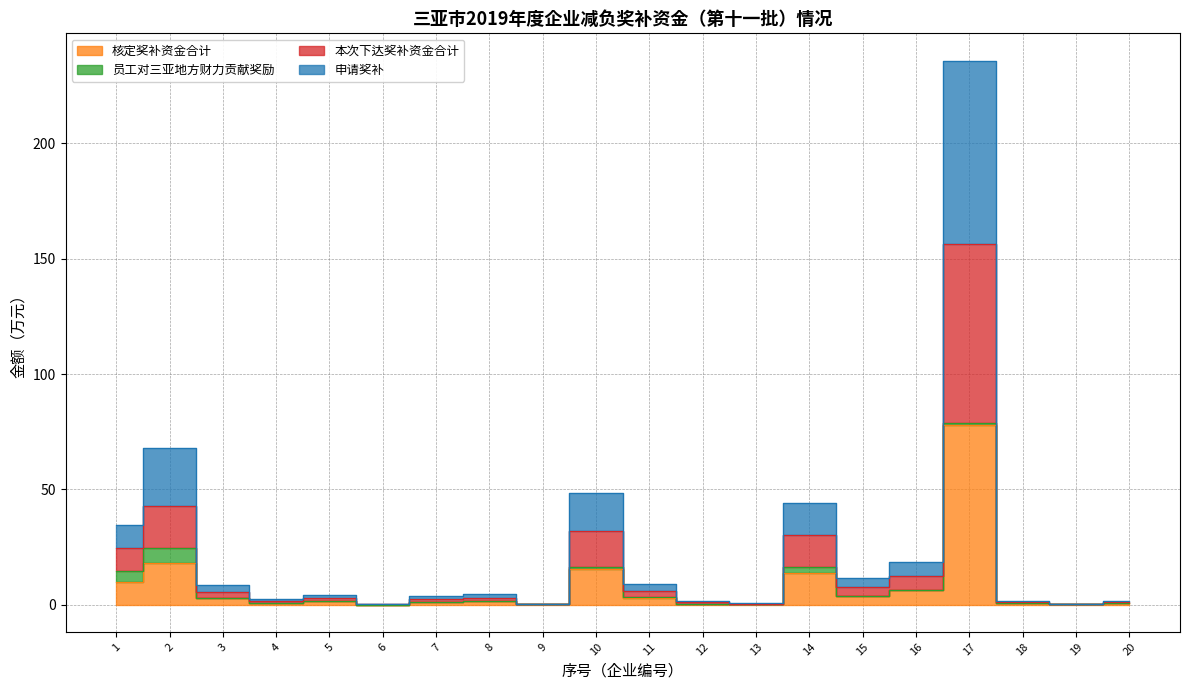

What is the value of the 核定奖补资金合计 point at the 5th from the left?

1.4